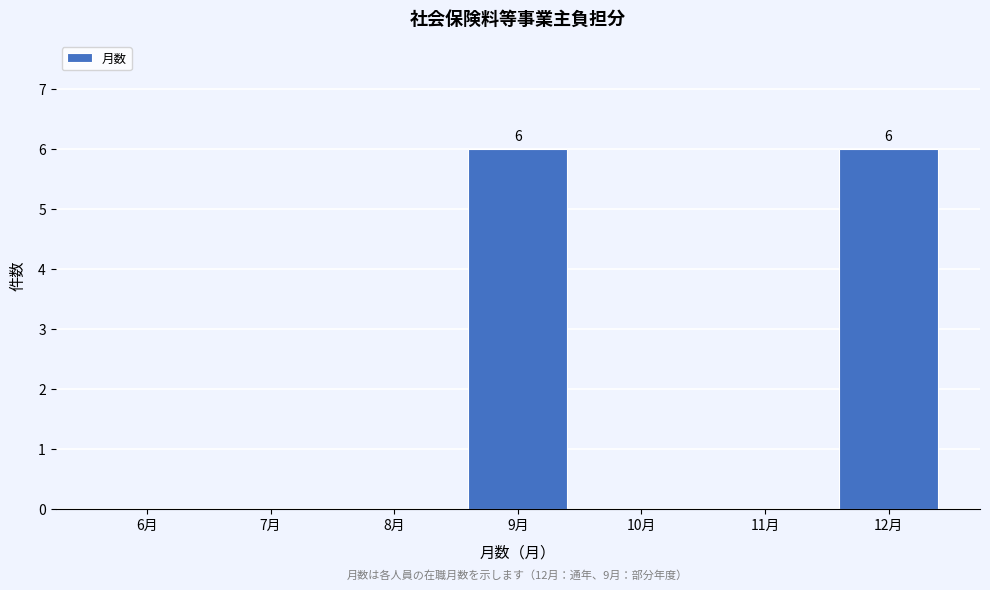

Reading left to right, transcribe all the data shown in this chart.

6月=0	7月=0	8月=0	9月=6	10月=0	11月=0	12月=6